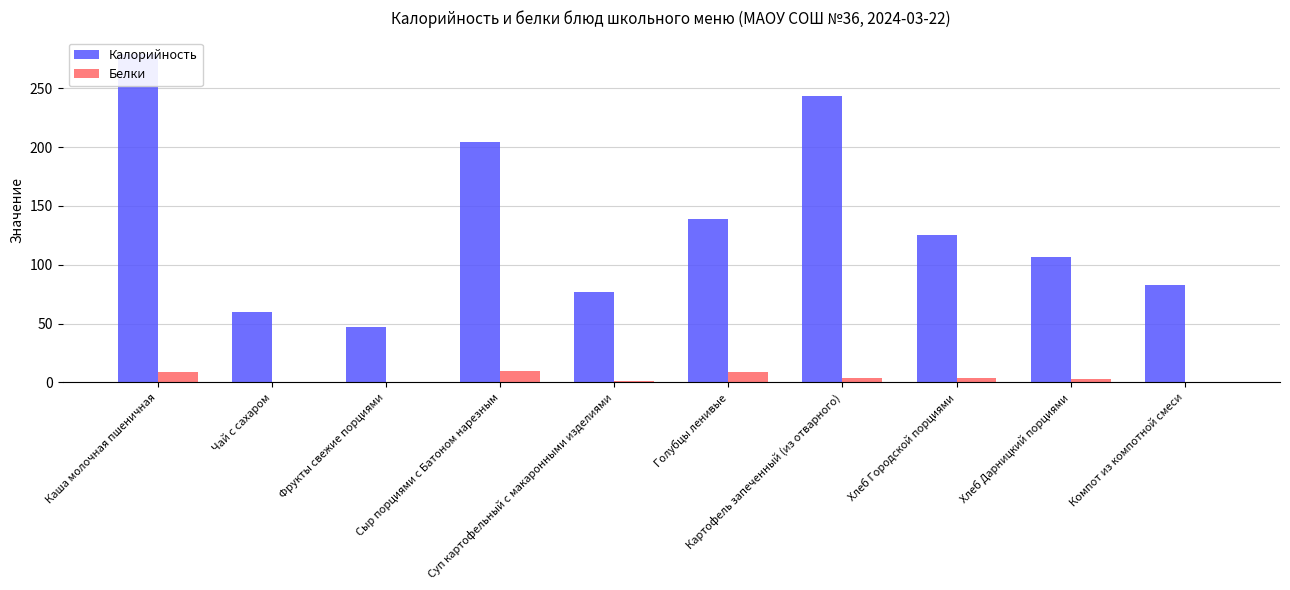

What is the difference between the Калорийность values at Картофель запеченный (из отварного) and Хлеб Городской порциями?

118.8